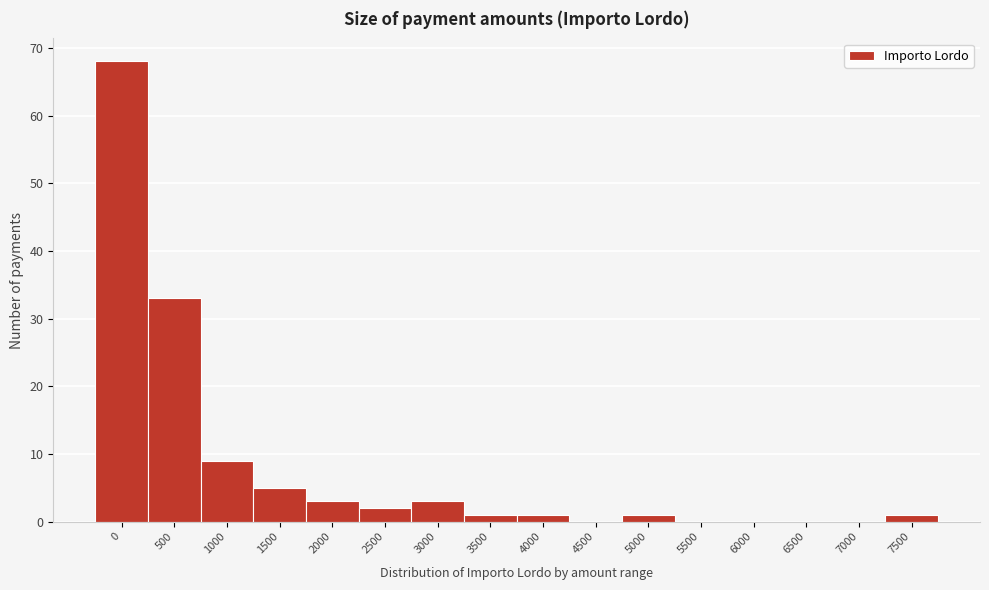

Reading left to right, extract all data points from this chart.

0=68	500=33	1000=9	1500=5	2000=3	2500=2	3000=3	3500=1	4000=1	4500=0	5000=1	5500=0	6000=0	6500=0	7000=0	7500=1